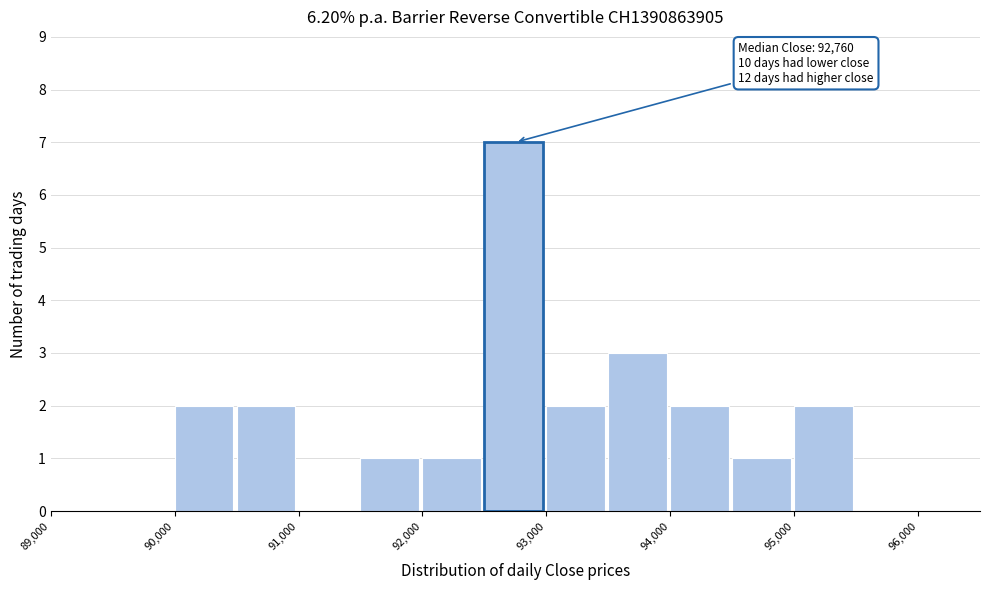

Over which range of the x-axis is the bar tallest?

92500 to 93000